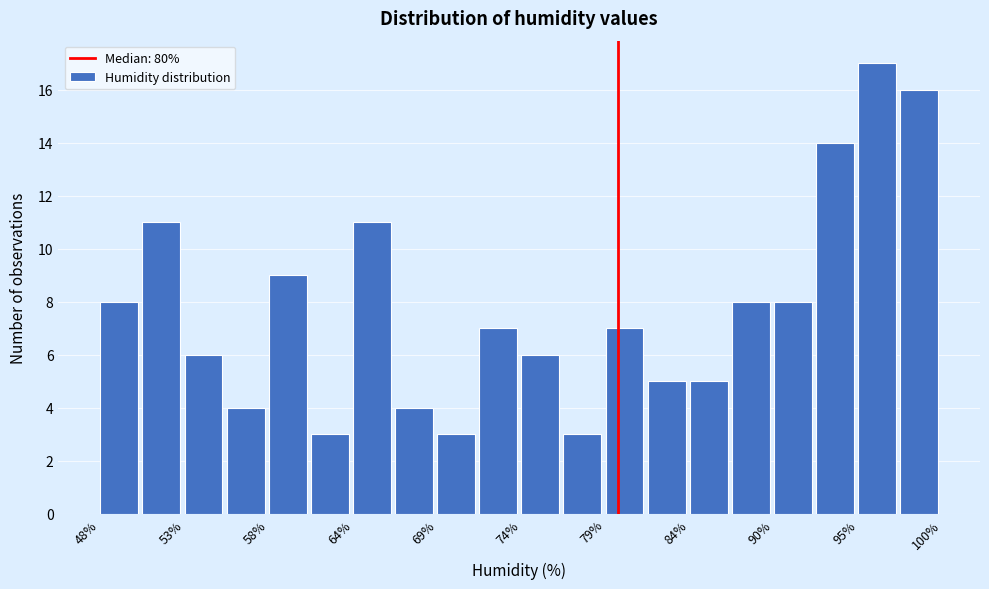

Around what value on the x-axis is the tallest bar? Give the approximate position of its centre, as read against the axis.

96